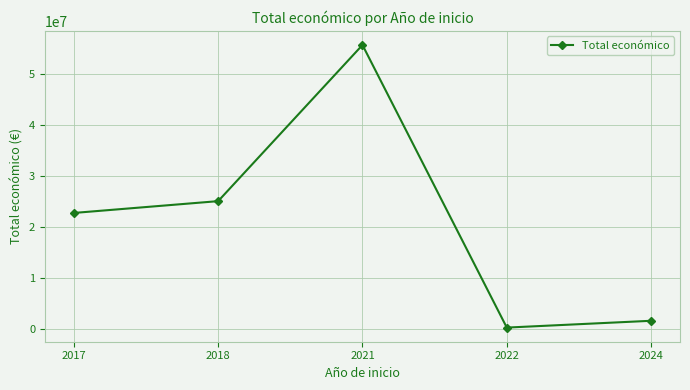

Rank the categories by value from highest to lowest.

2021, 2018, 2017, 2024, 2022